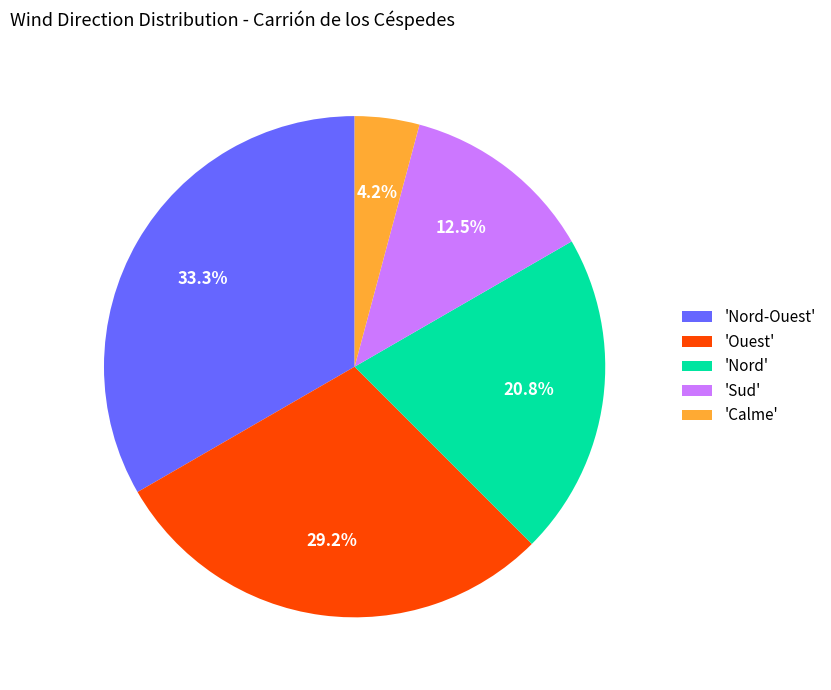

What is the largest slice in the pie chart?

'Nord-Ouest'